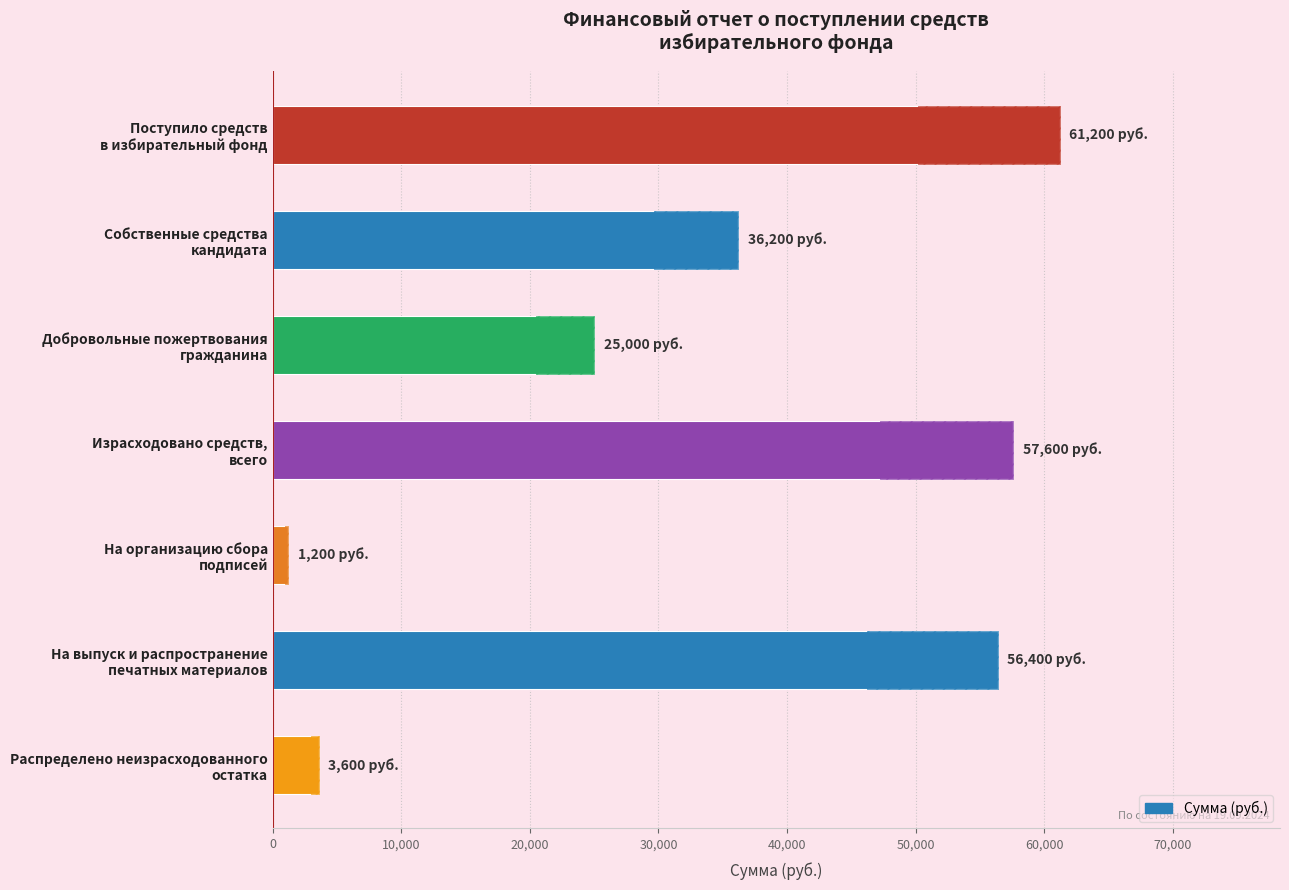

Are the bars grouped side by side (vs. stacked)?

No